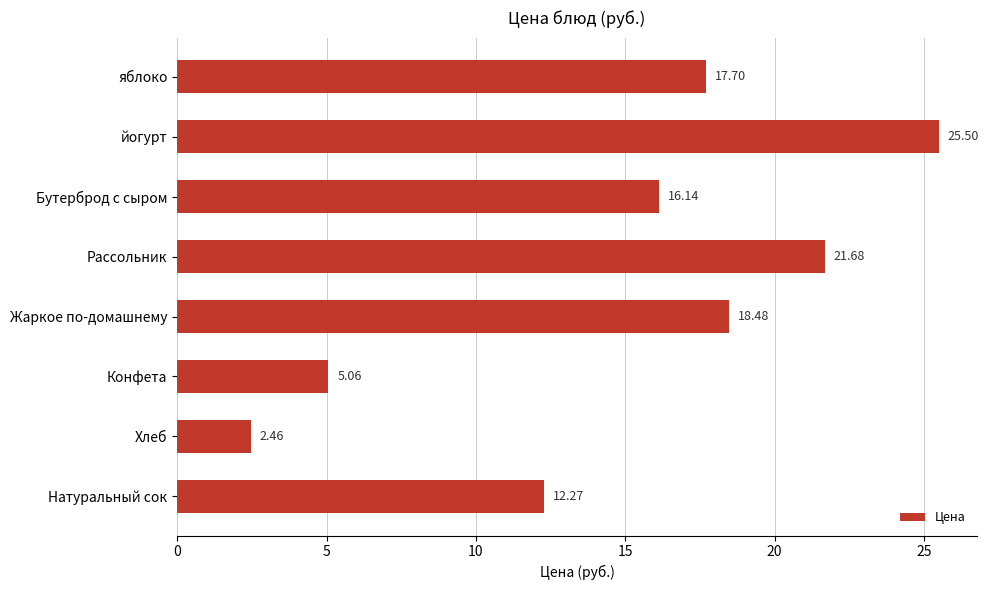

What is the difference between the second highest and second lowest values?

16.6